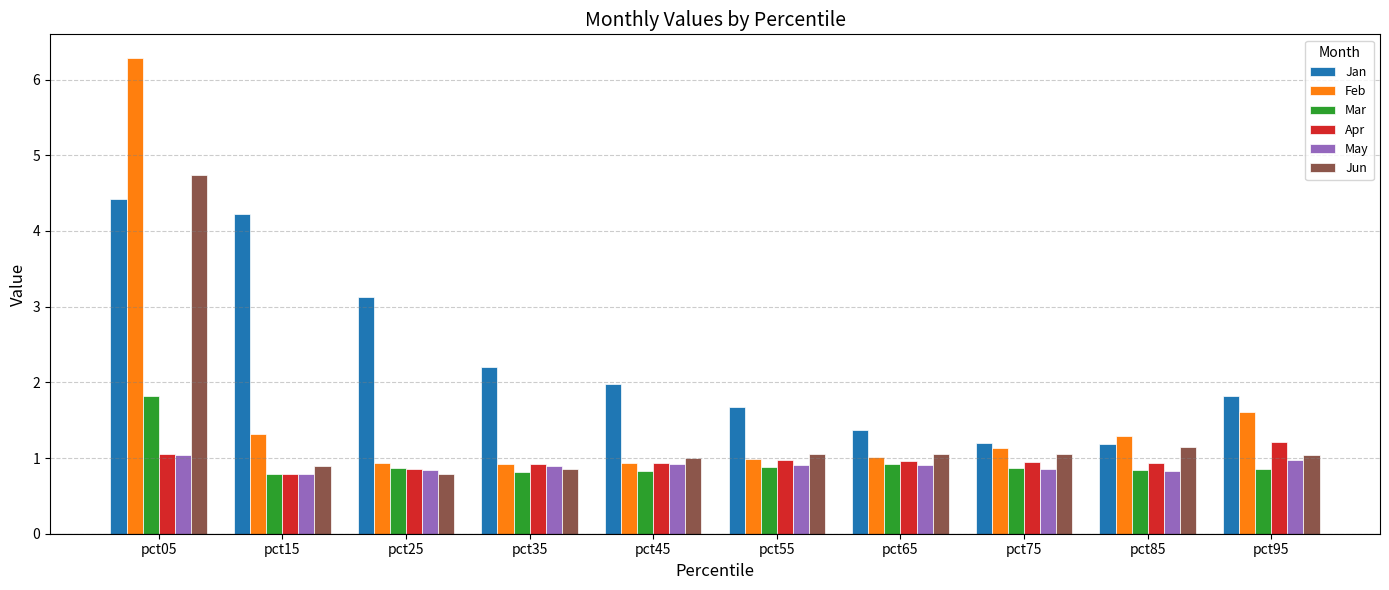

The May series shows 0.8 at pct25. True or false?

True